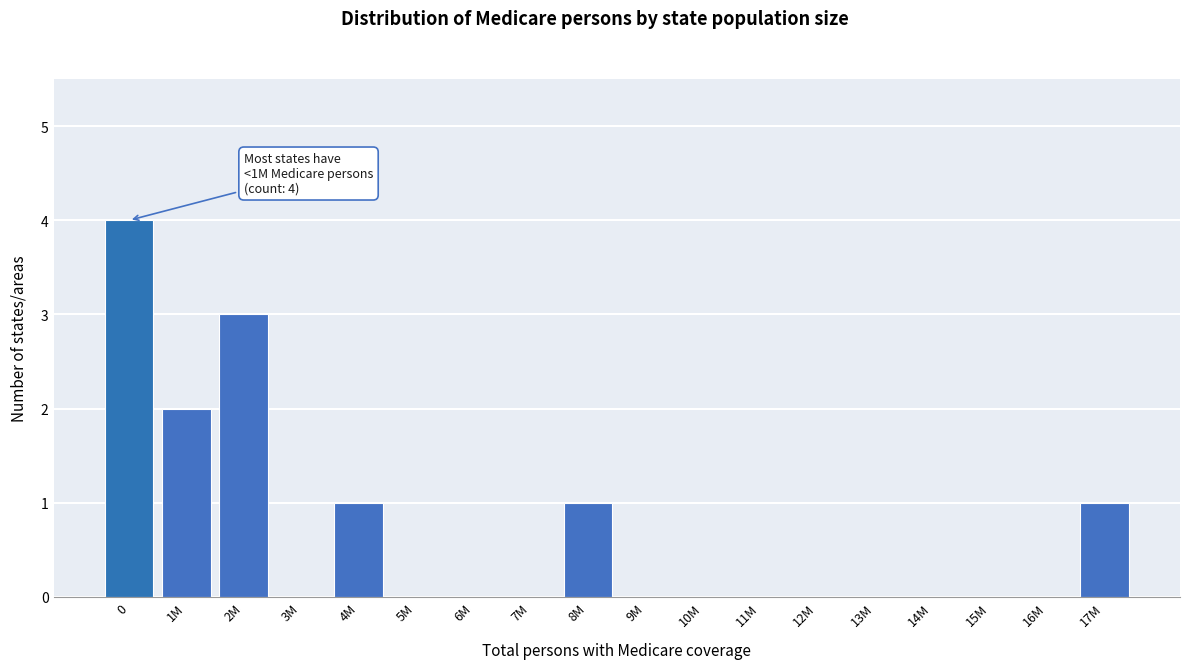

Reading left to right, transcribe all the data shown in this chart.

0=4	1M=2	2M=3	3M=0	4M=1	5M=0	6M=0	7M=0	8M=1	9M=0	10M=0	11M=0	12M=0	13M=0	14M=0	15M=0	16M=0	17M=1